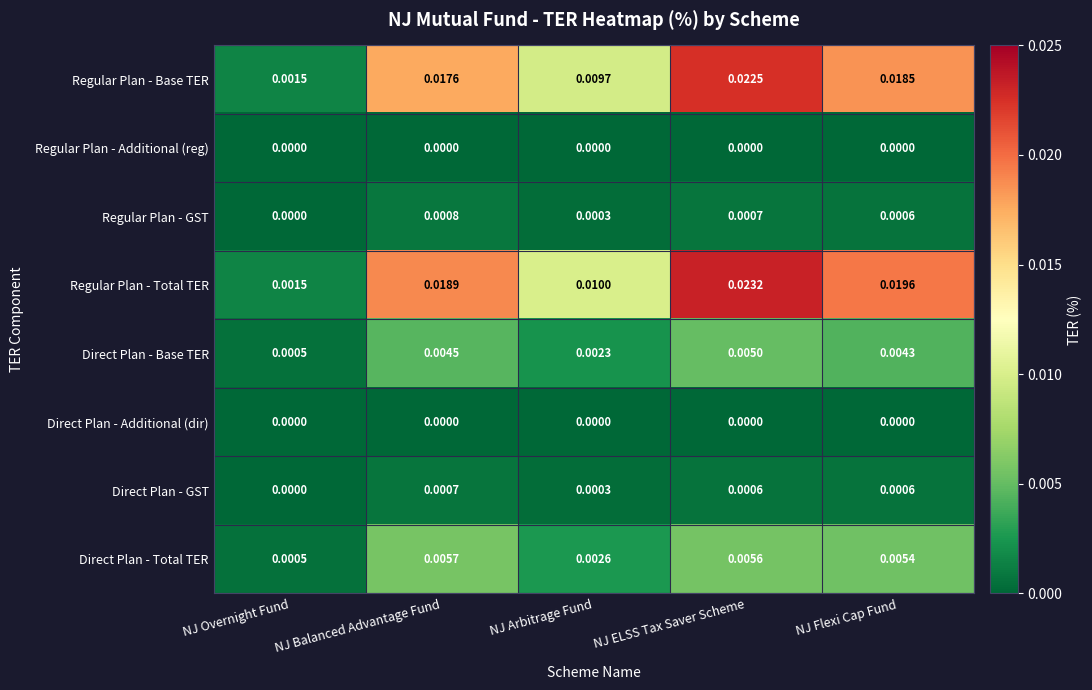

Which series has the widest spread of values?

Regular Plan - Total TER